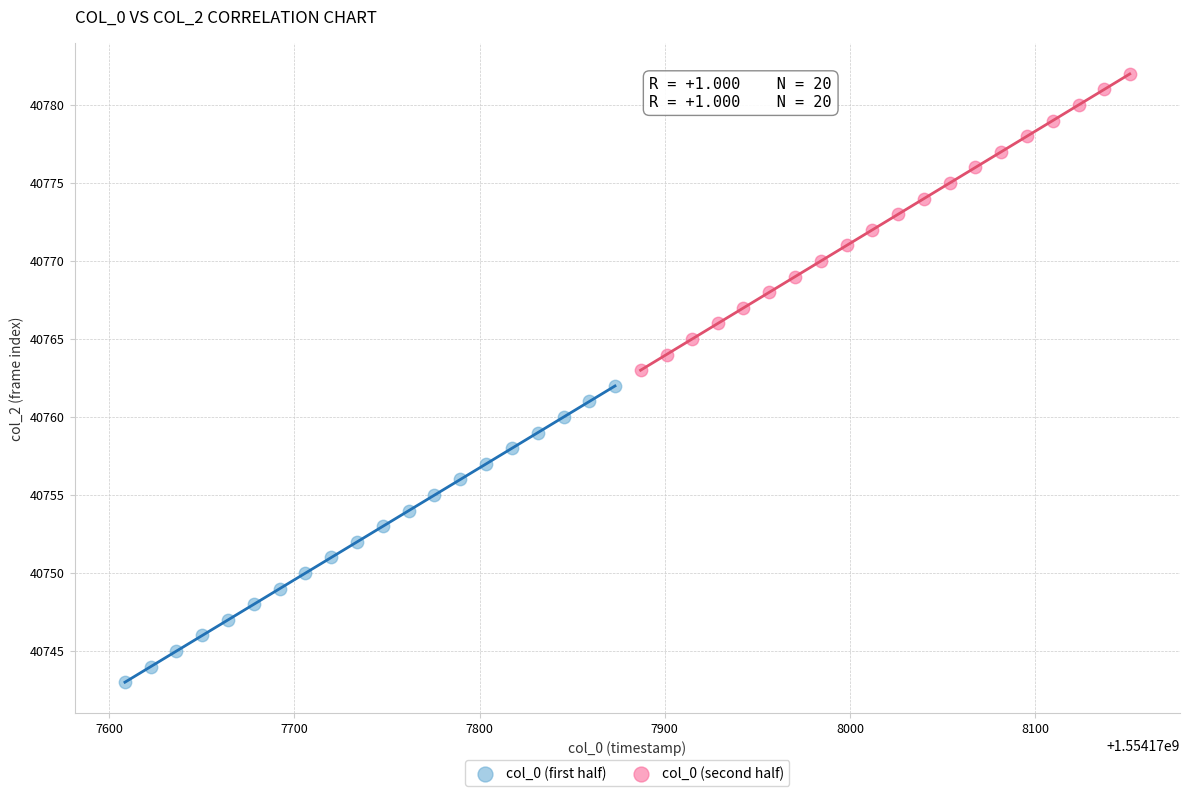

Which series reaches the maximum Y coordinate?

col_0 (second half)